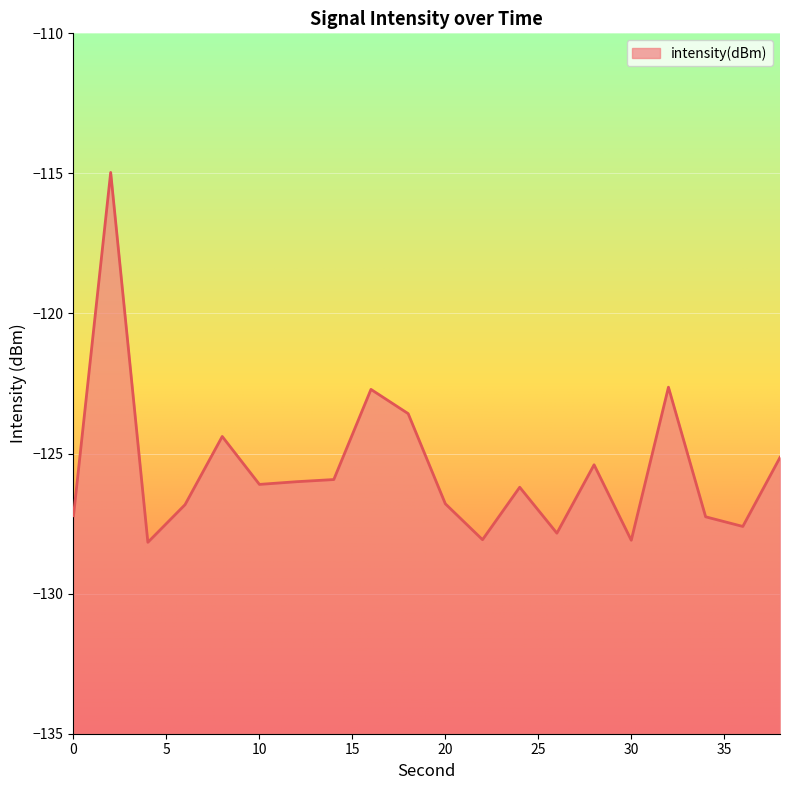

What is the smallest value displayed?

-128.2